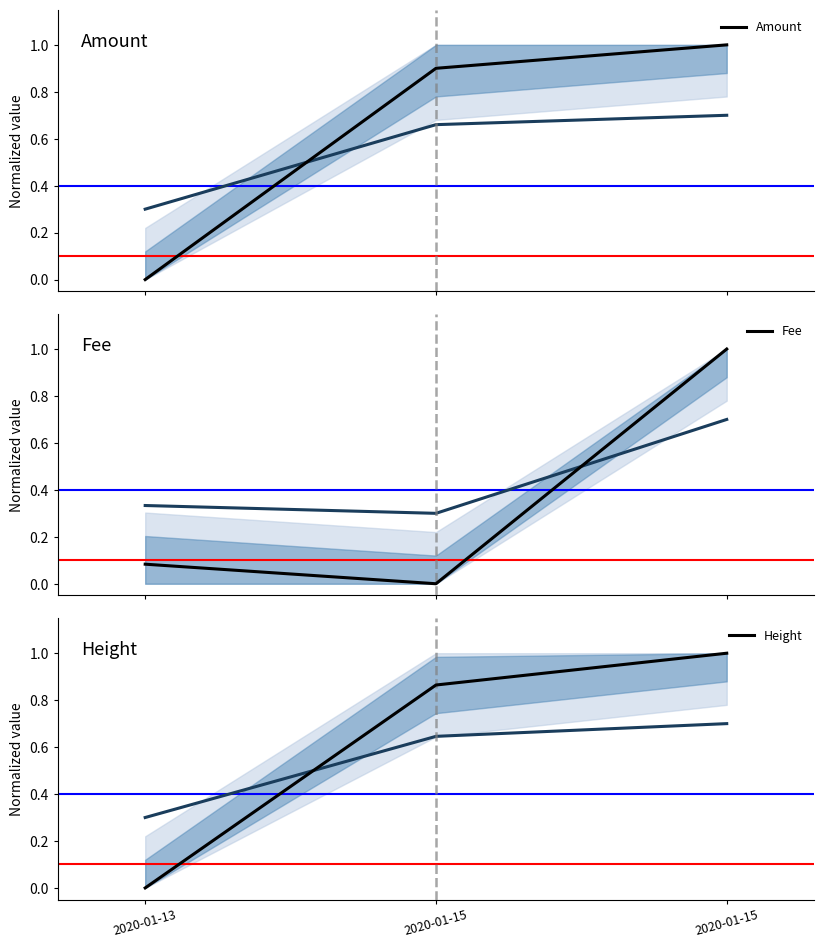

The value of Height at 2020-01-15 is 0.2. True or false?

False